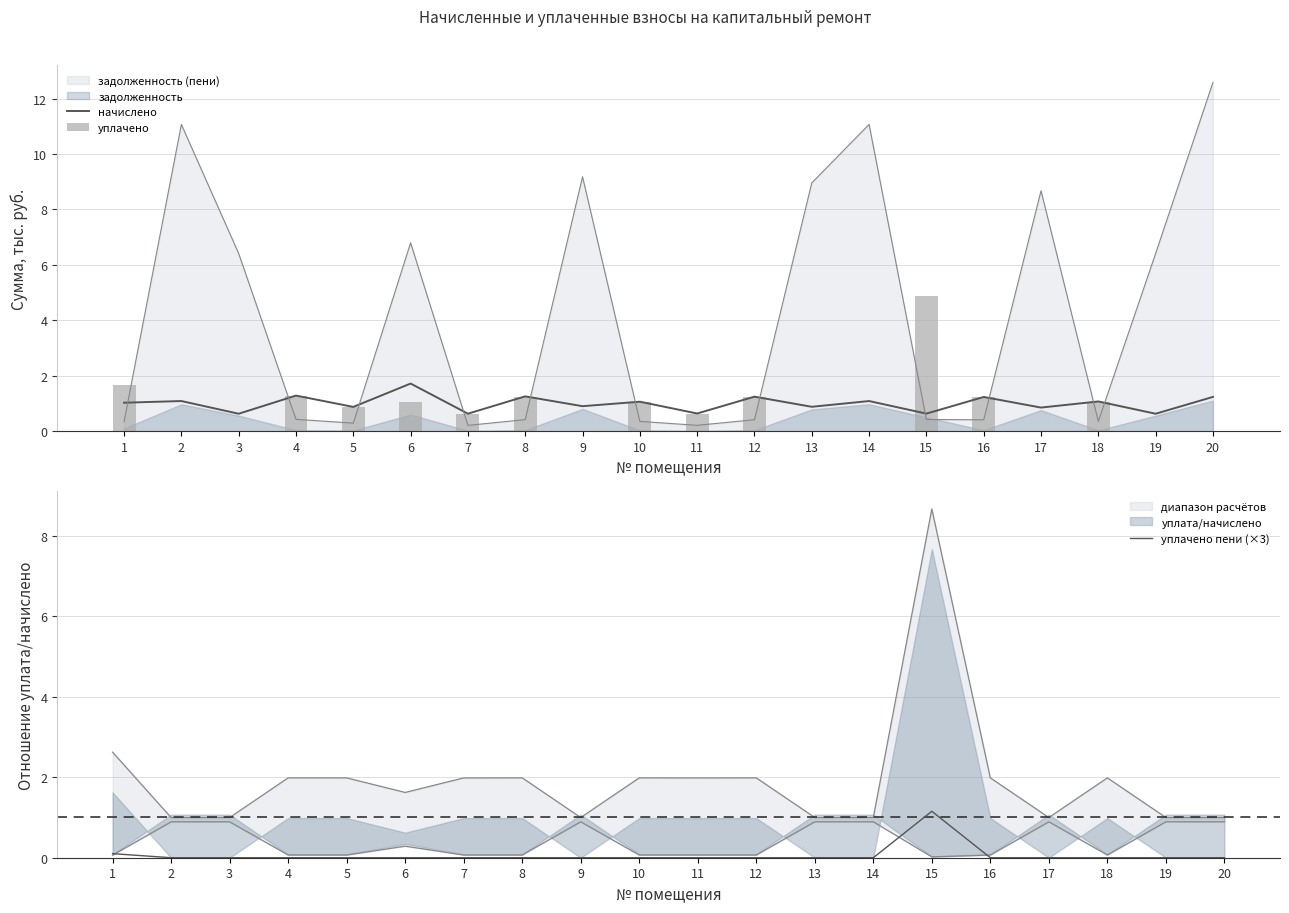

What is the difference between the maximum and minimum values in the уплачено series?

4.9